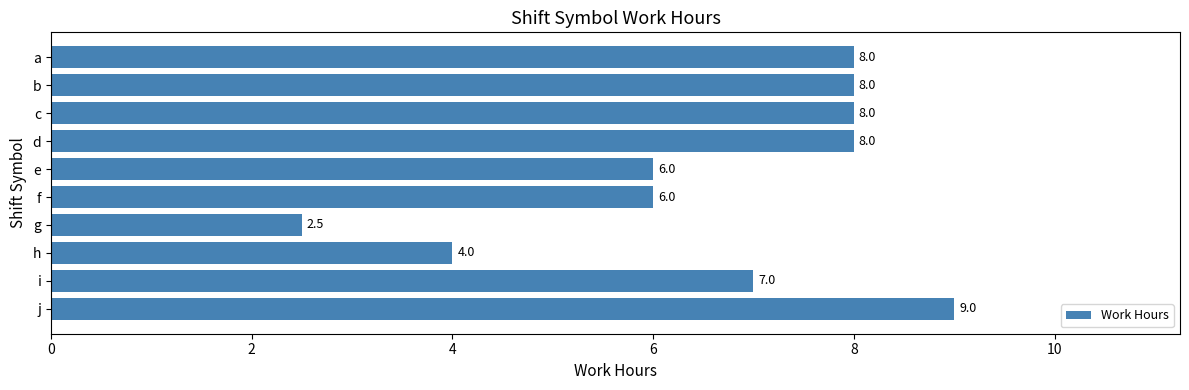

How many values are between 6 and 8?

7